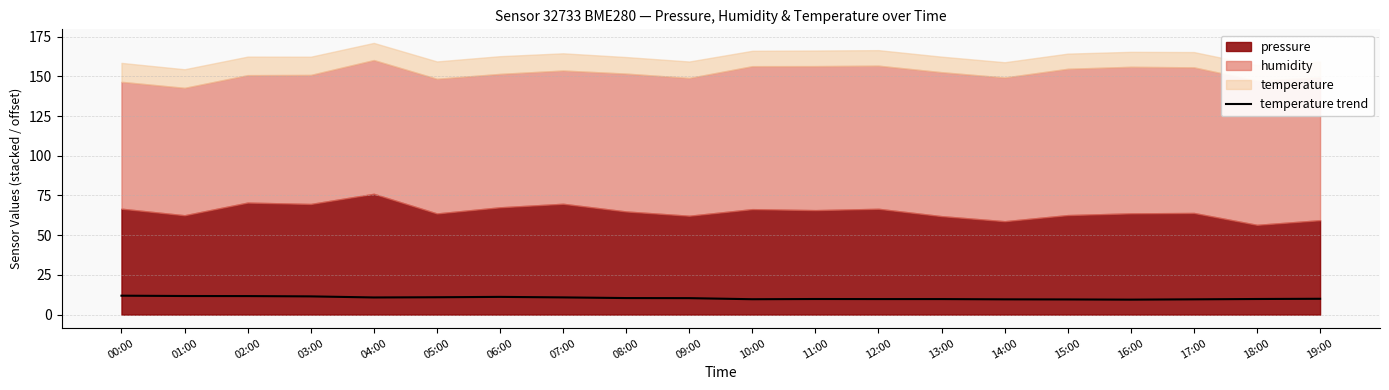

Reading left to right, extract all data points from this chart.

11.9	11.7	11.7	11.5	10.8	10.9	11.2	10.8	10.4	10.4	9.7	9.8	9.8	9.8	9.6	9.5	9.4	9.6	9.8	10.0